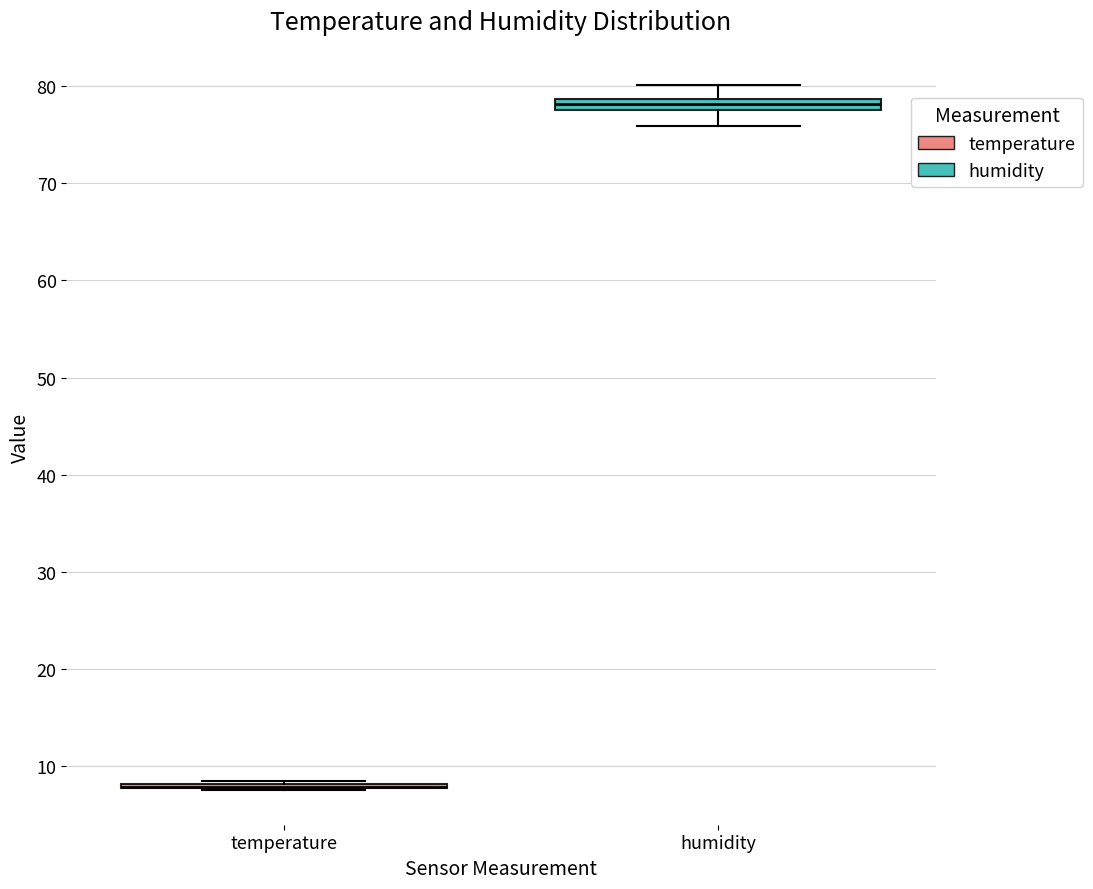

Where does the lower whisker of the box for humidity end on the y-axis? The values are not printed on the chart, so give them approximately, as read against the axis.

76